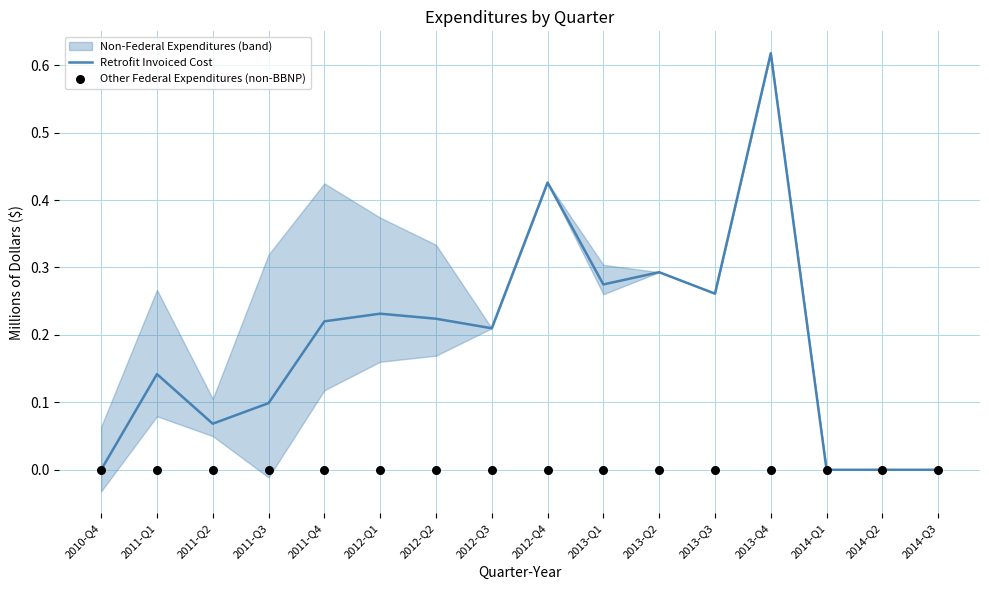

Which series reaches the maximum Y coordinate?

Retrofit Invoiced Cost